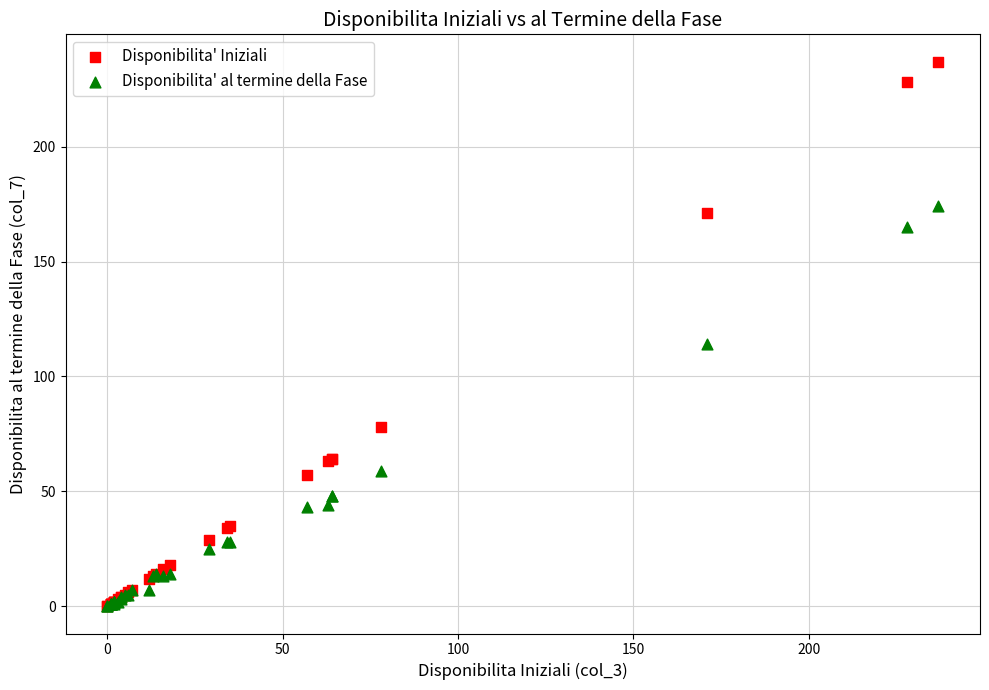

Which series has the largest Y range (max minus min)?

Disponibilita' Iniziali